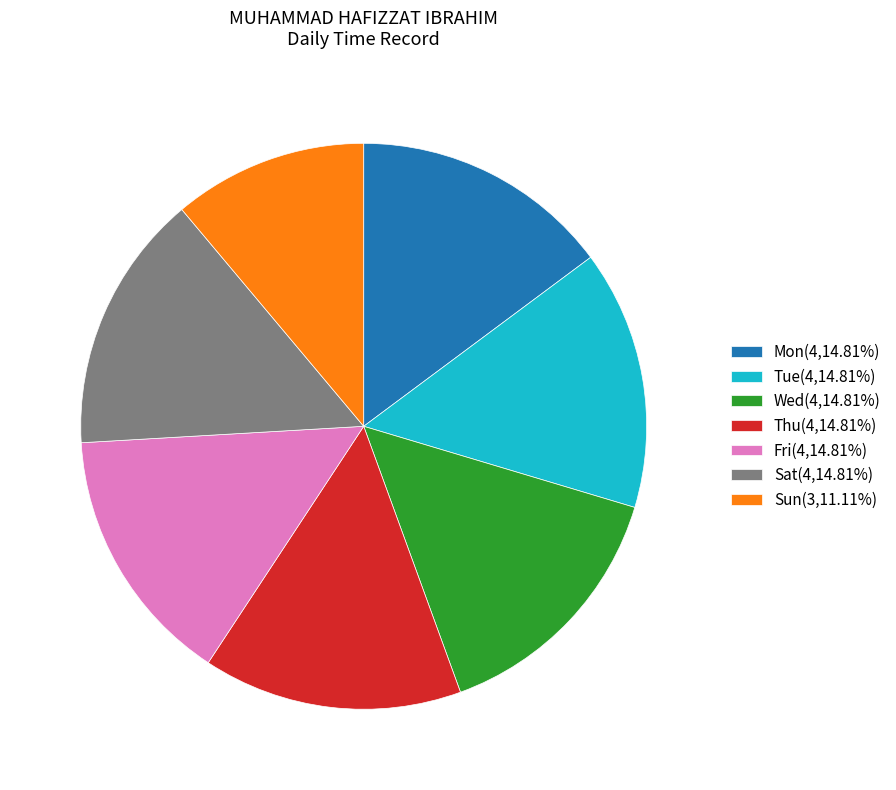

Approximately how many times larger is the value at Wed(4,14.81%) compared to Sun(3,11.11%)?

1.3